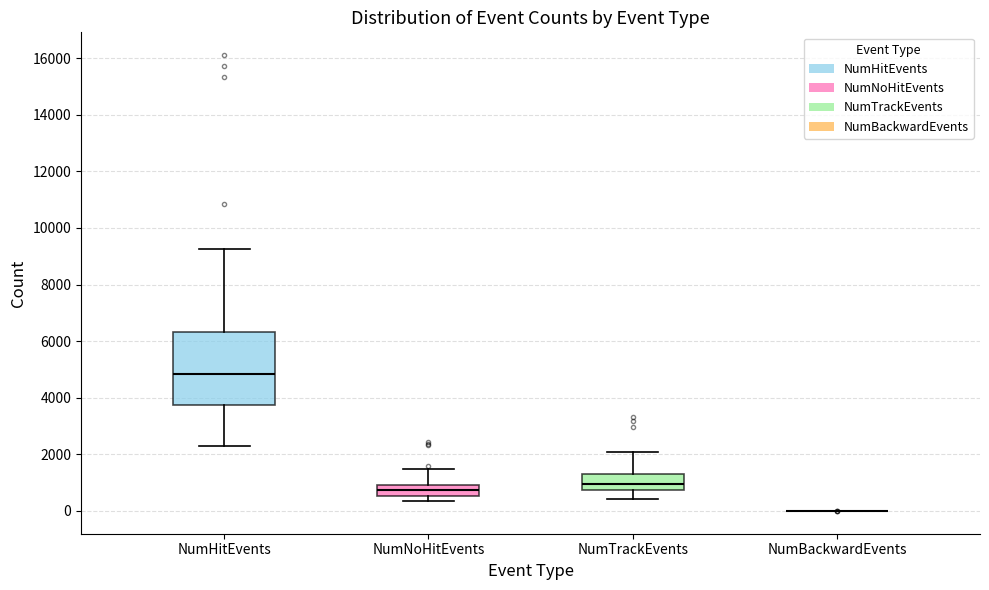

Reading left to right, read every box against the y-axis: the position of its median line, the range the box covers, and the ends of its whiskers. The values are not printed on the chart, so give them approximately, as read against the axis.

NumHitEvents: median 4800, box 3800 to 6400, whiskers 2400 to 9200
NumNoHitEvents: median 800, box 600 to 1000, whiskers 400 to 1400
NumTrackEvents: median 1000, box 800 to 1400, whiskers 400 to 2000
NumBackwardEvents: box collapsed to a line at 0, whiskers 0 to 0